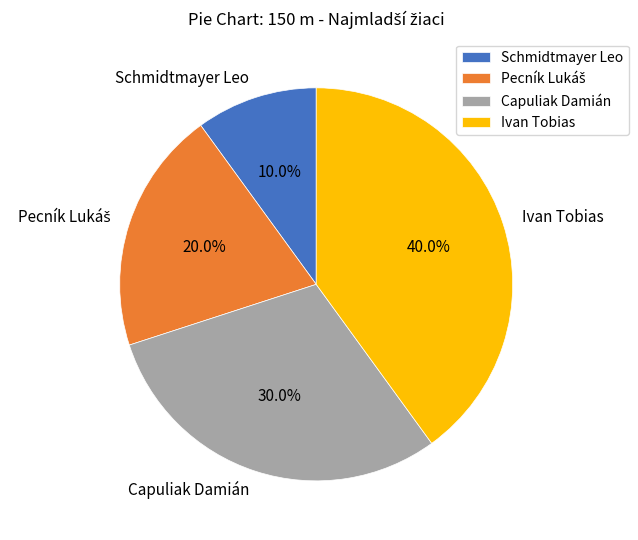

What percentage do Ivan Tobias and Schmidtmayer Leo together represent?

50.0%